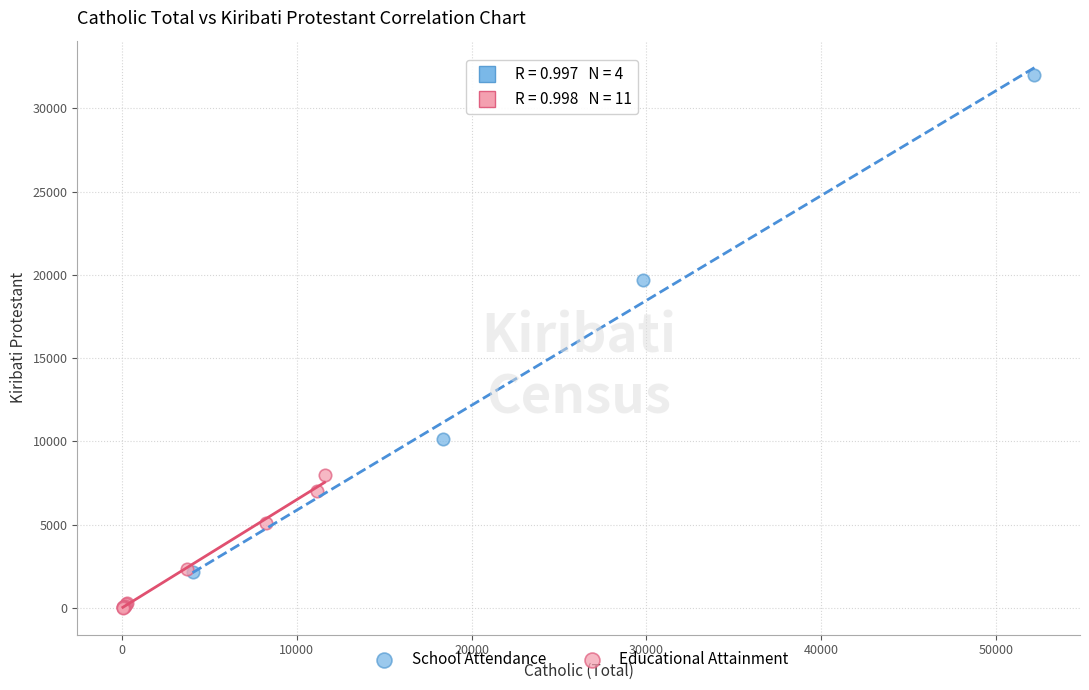

What are all the series names shown in the legend?

School Attendance, Educational Attainment